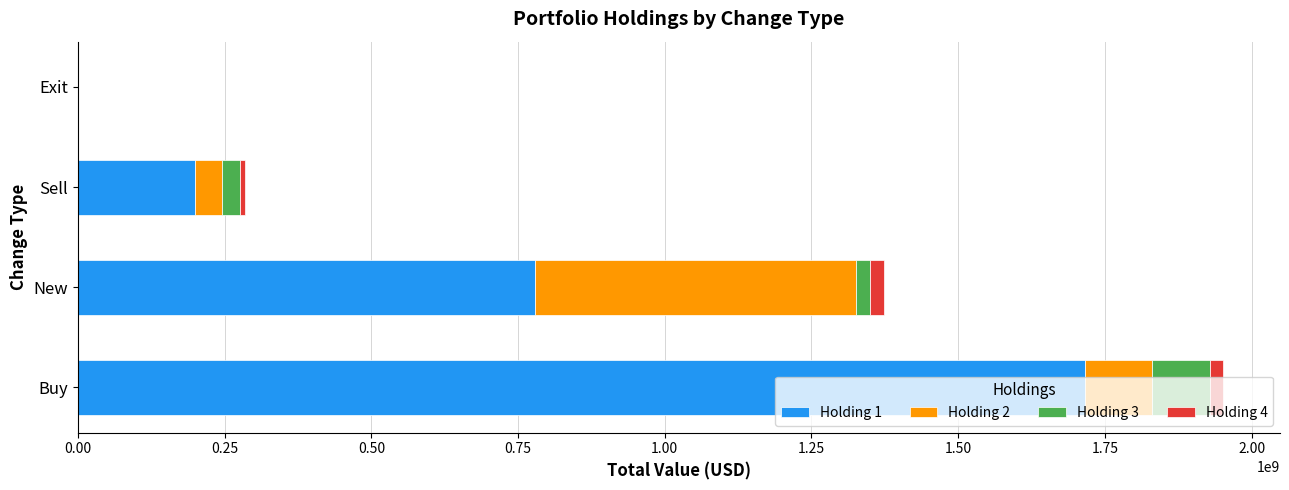

At which category is the sum across all series the highest?

Buy